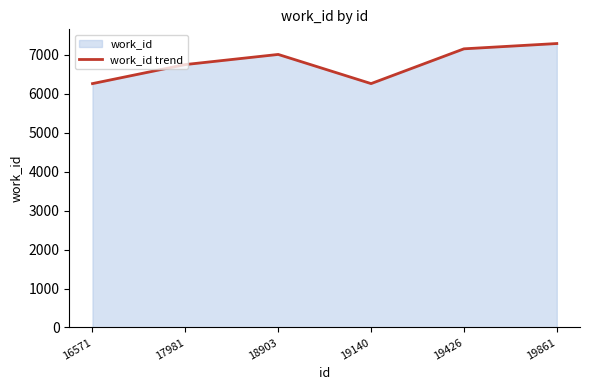

What value does the data have at 19140, to the nearest 50?

6250